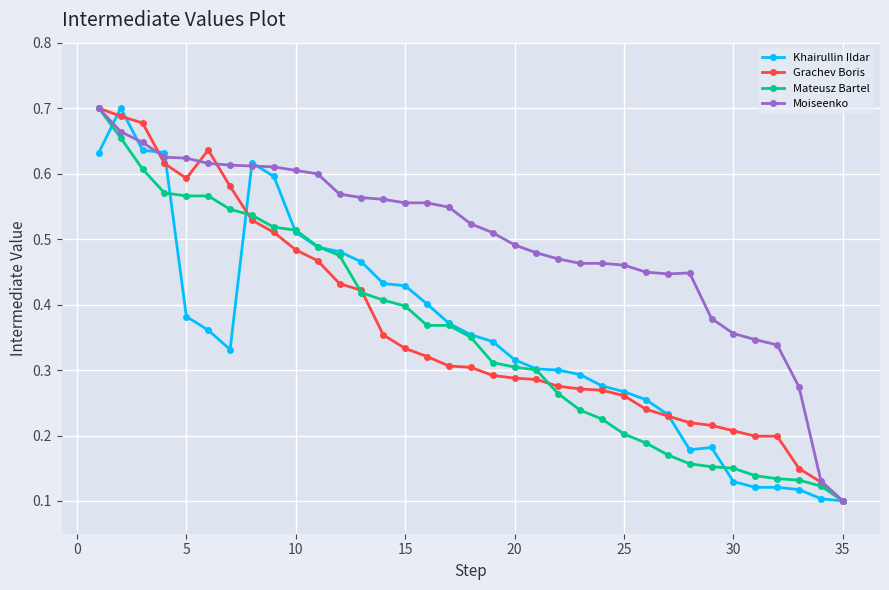

How many Grachev Boris values are between 0 and 1?

35